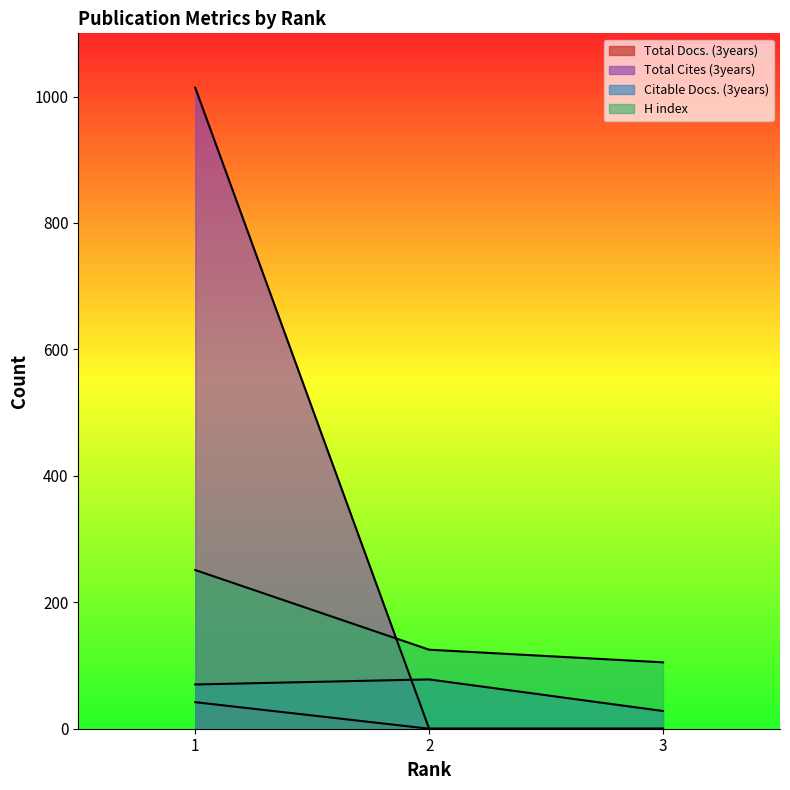

The value of H index at 2 is 125. True or false?

True